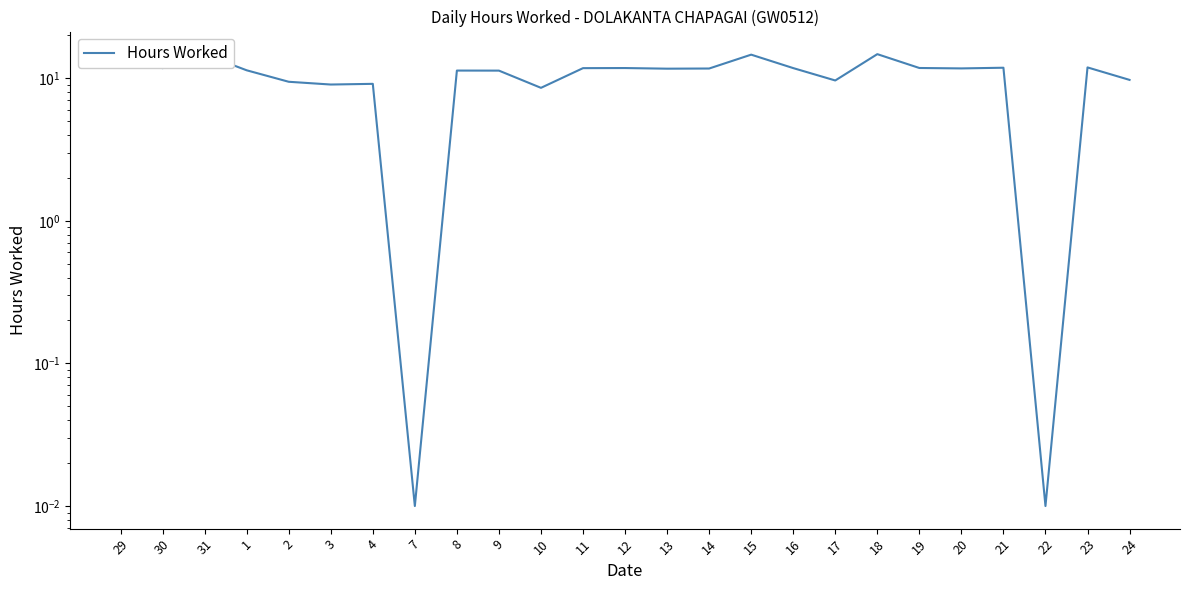

True or false: the data has more than 1 interior local peaks.

True